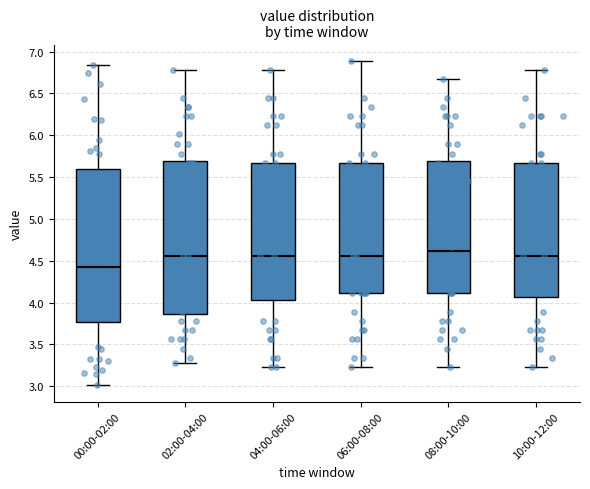

Which box has the lowest median line?

00:00-02:00